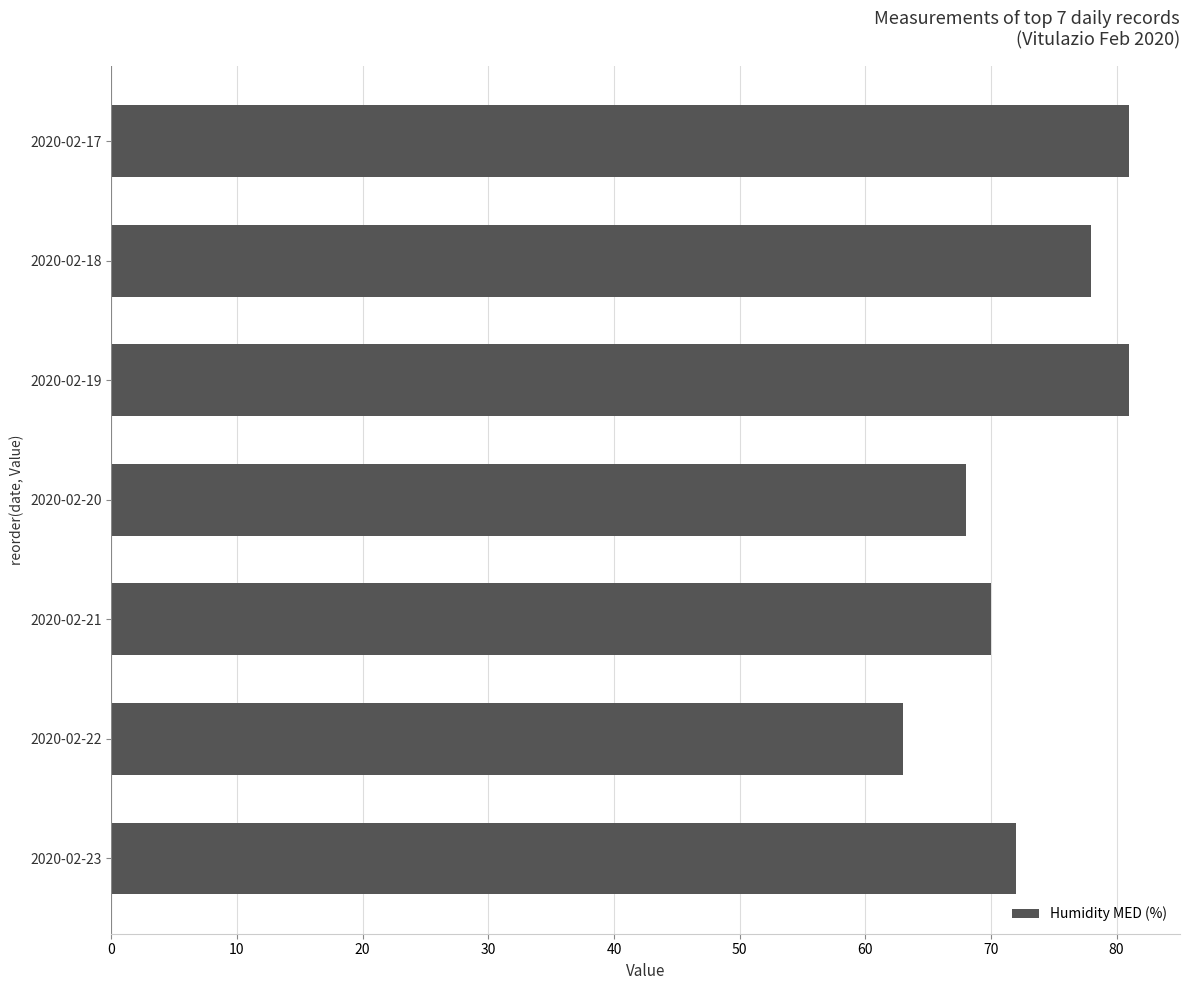

What is the difference between the maximum and minimum values?

18